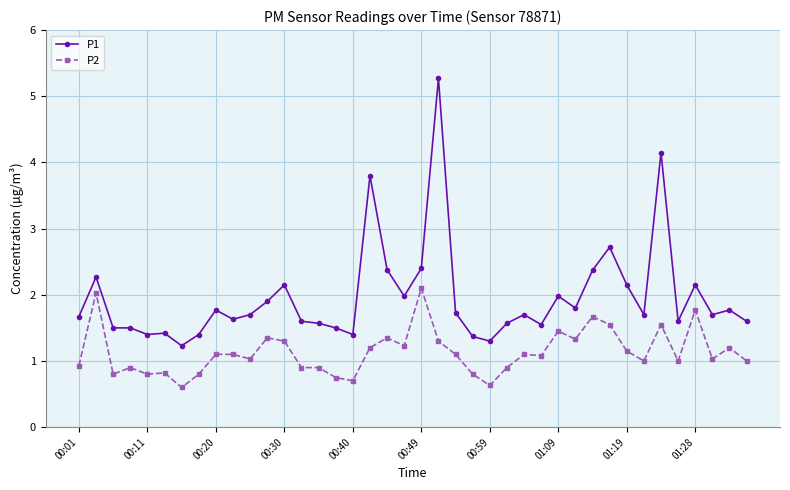

Which series has the widest spread of values?

P1